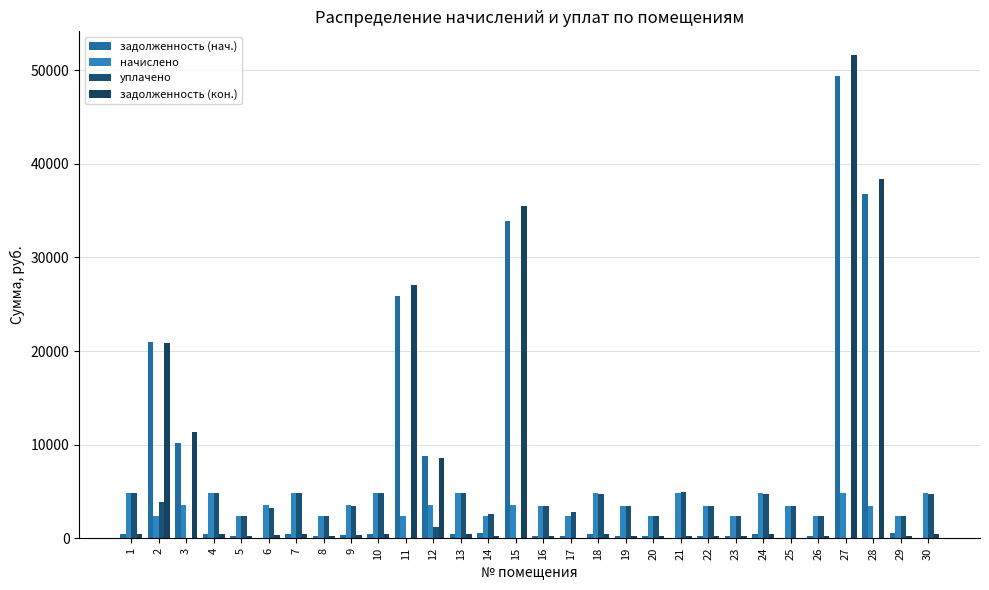

How many values in the задолженность (кон.) series exceed 400?

15